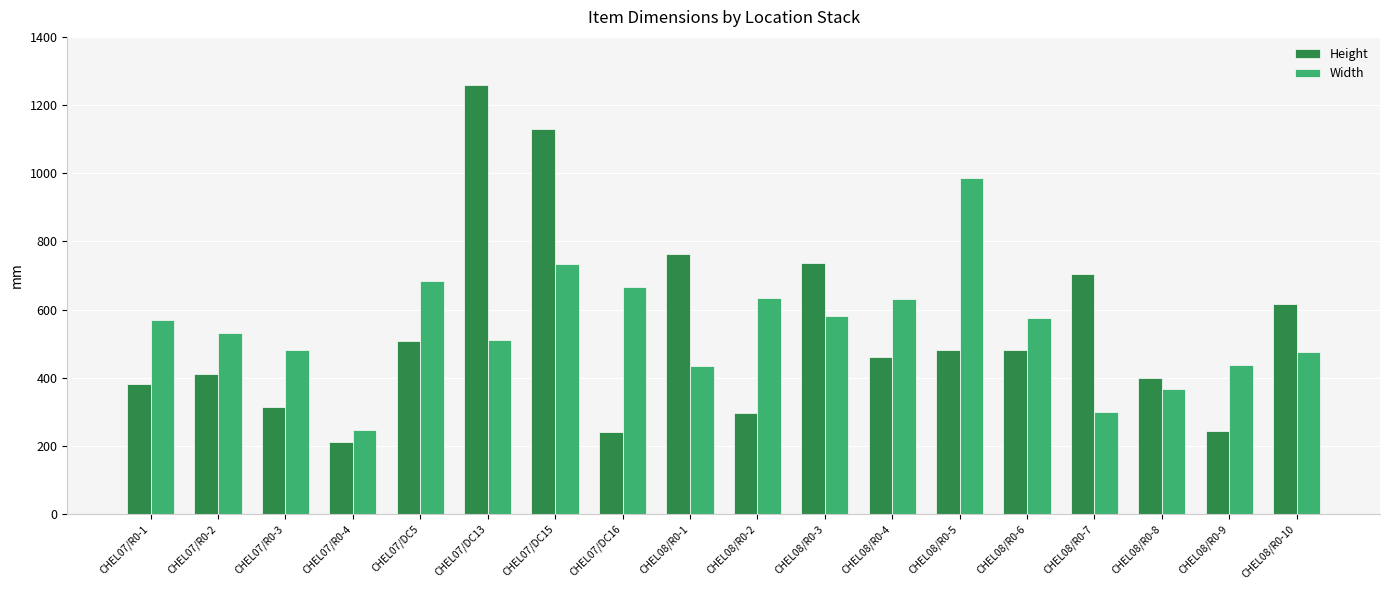

True or false: Height has a value of 174 at CHEL07/R0-1.

False